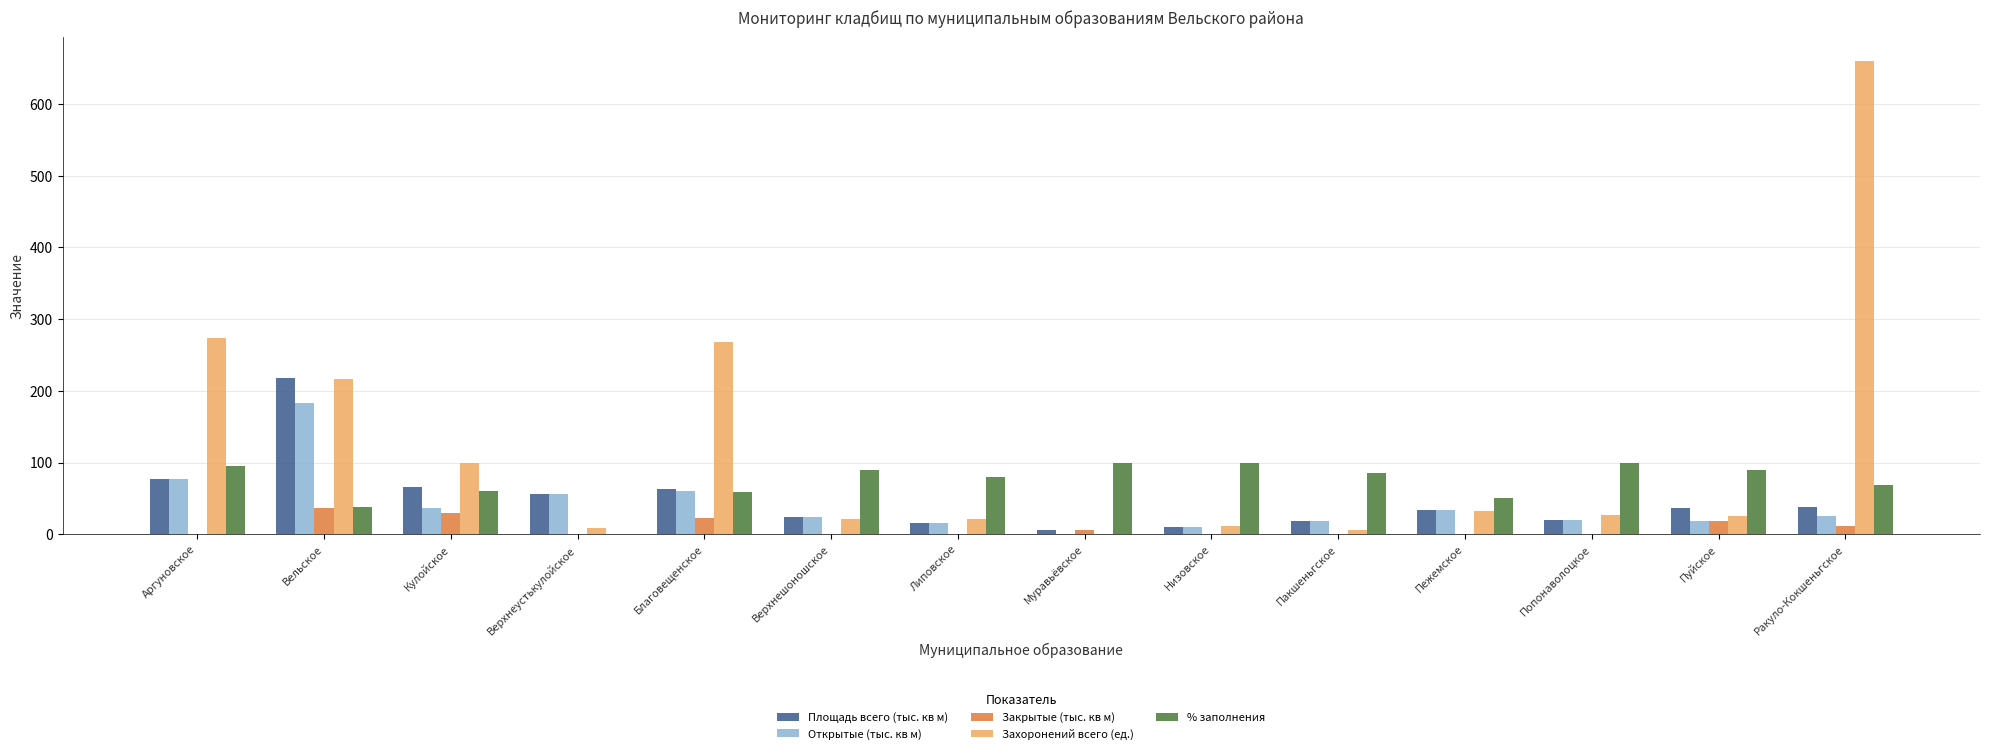

Which series has the largest total across all categories?

Захоронений всего (ед.)